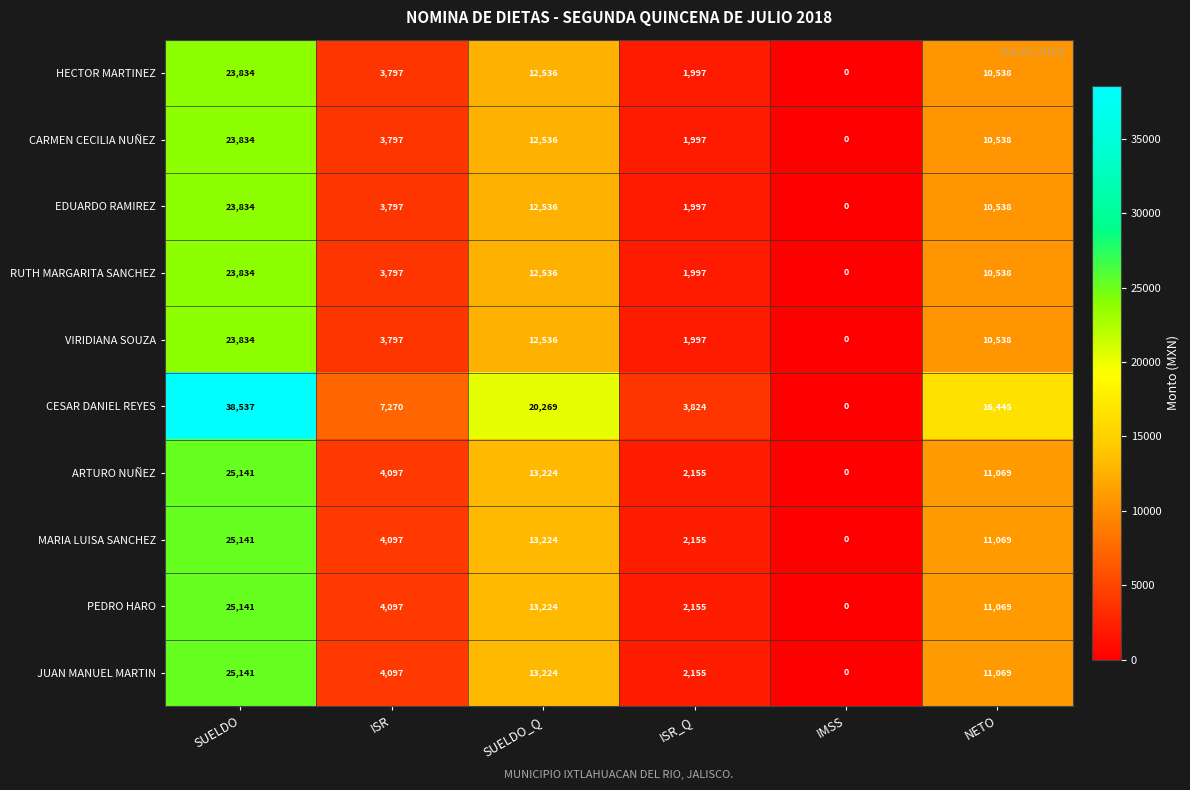

What is the difference between the maximum and minimum values in the PEDRO HARO series?

25141